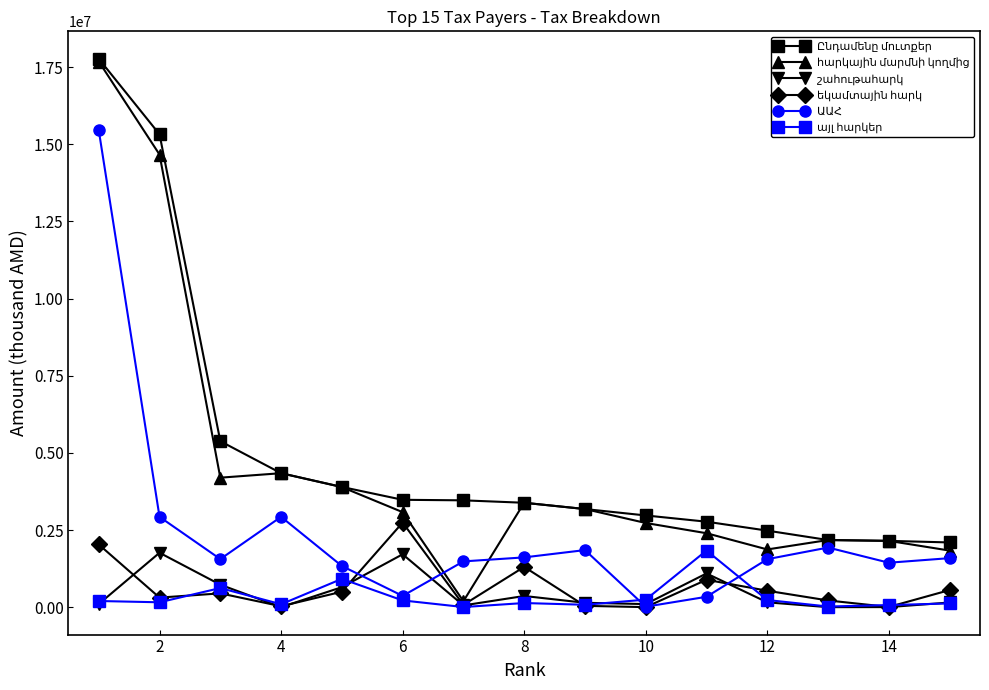

Where is the first local maximum for շահութահարկ?

2